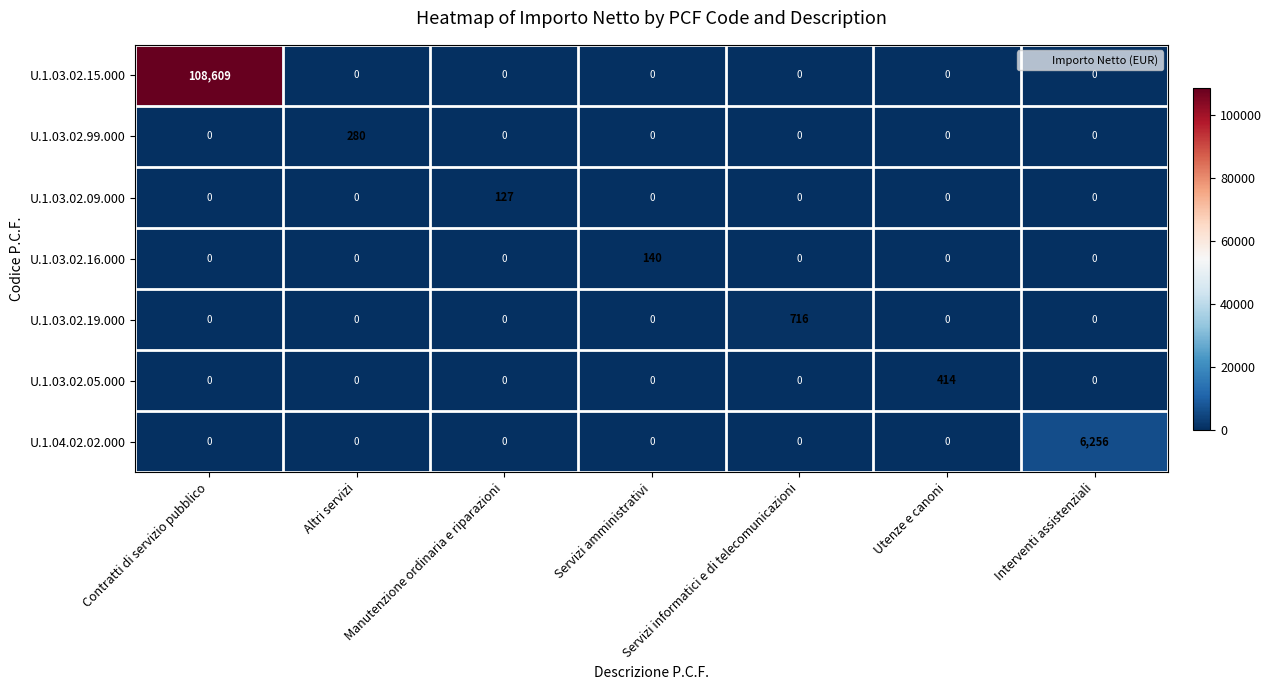

What is the average value of the U.1.03.02.15.000 series?

15516